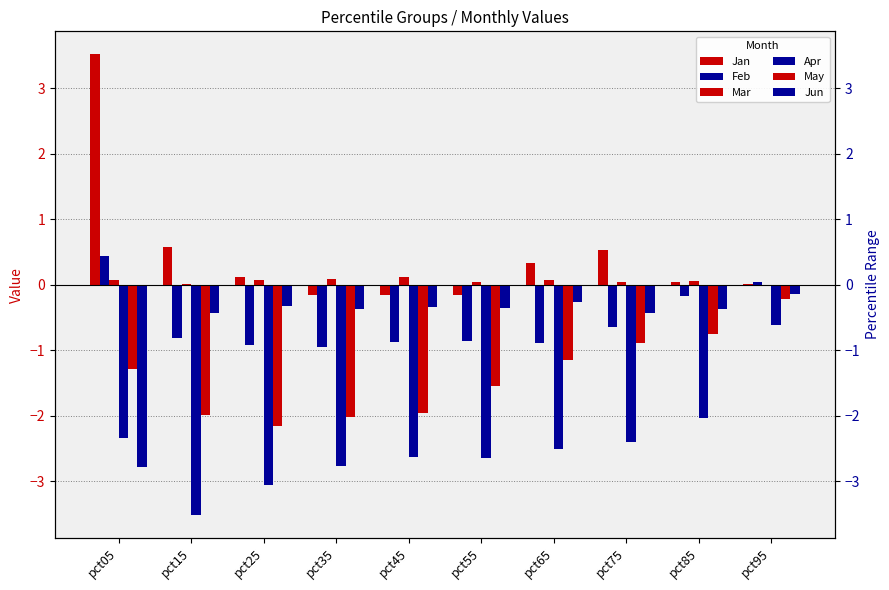

What is the value of the Apr bar at the 3rd from the left?

-3.1